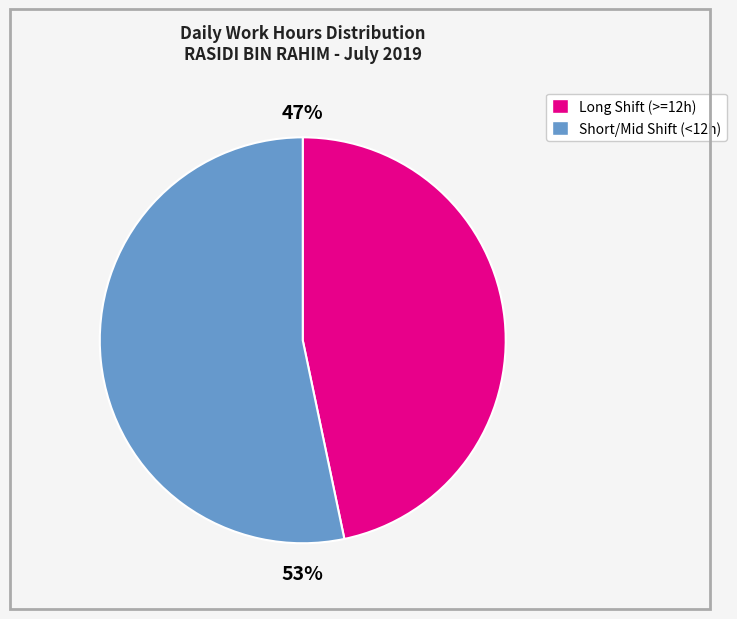

Is there a majority slice in this chart?

Yes